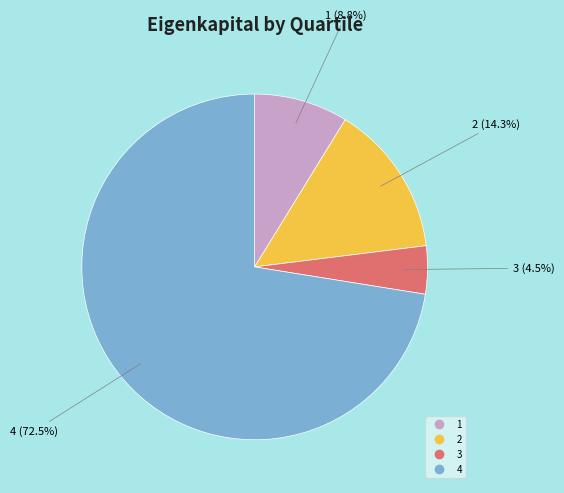

To the nearest percent, what is the difference between the largest and smallest slice percentages?

68%